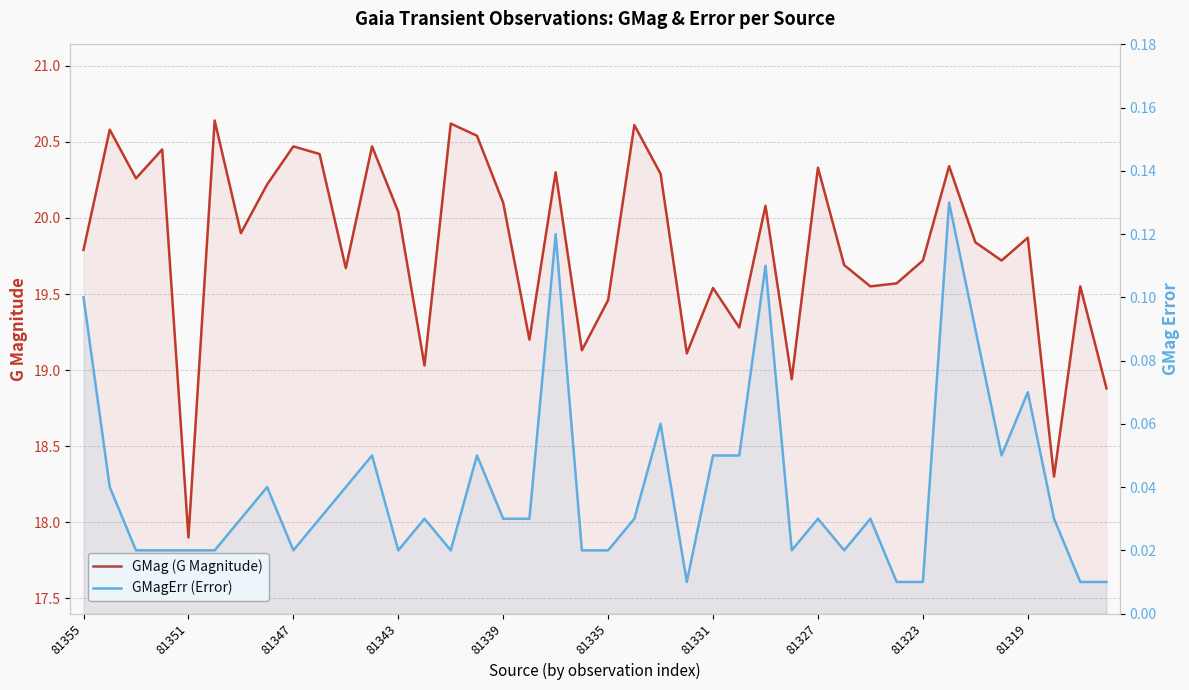

How many series are shown in this chart?

2